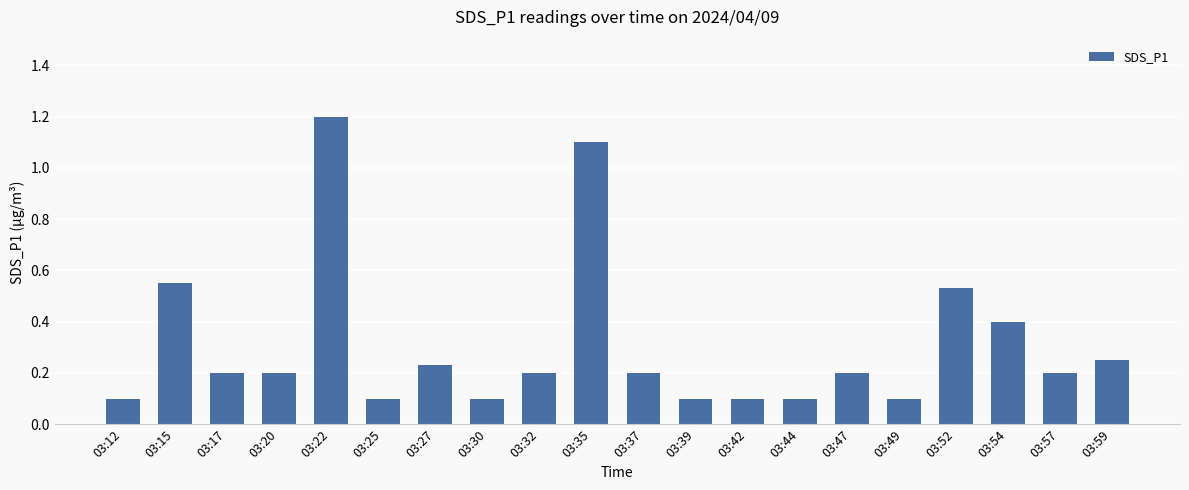

What is the difference between the maximum and minimum values?

1.1